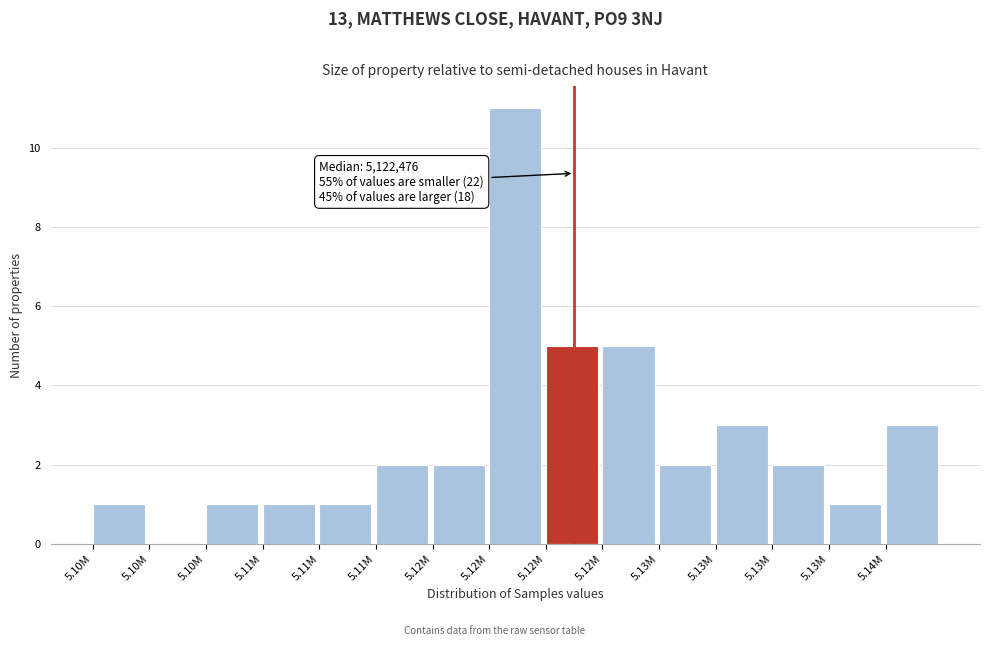

How many series are shown in this chart?

1